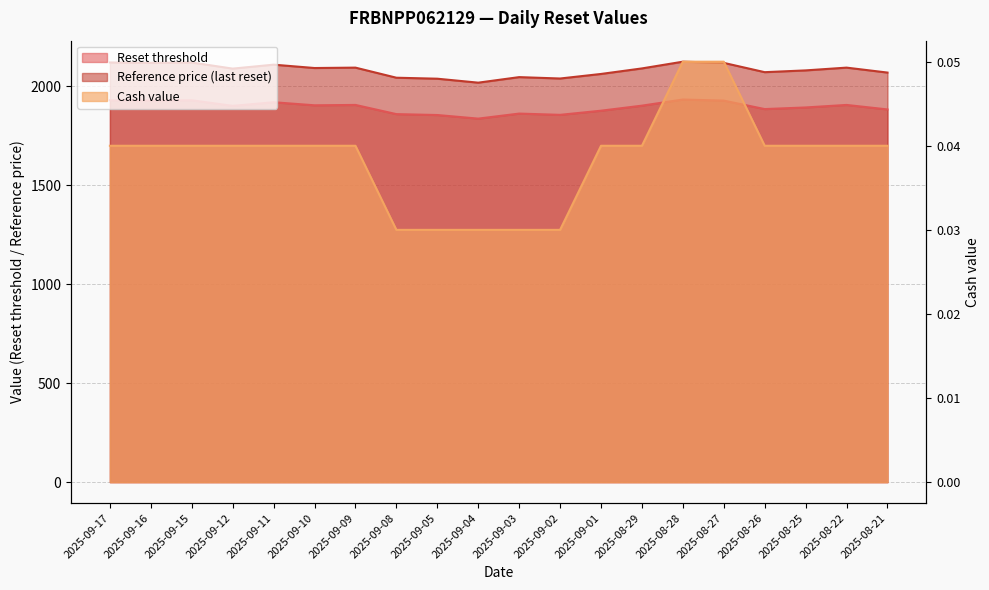

Reading left to right, what are all the values shown in this chart?

Reset threshold: 1930.1	1928.3	1930.1	1901.9	1920.1	1904.6	1906.5	1860.0	1855.5	1837.3	1862.8	1856.4	1877.3	1902.8	1933.8	1928.3	1885.5	1893.7	1906.5	1883.7
Reference price (last reset): 2121.0	2119.0	2121.0	2090.0	2110.0	2093.0	2095.0	2044.0	2039.0	2019.0	2047.0	2040.0	2063.0	2091.0	2125.0	2119.0	2072.0	2081.0	2095.0	2070.0
Cash value: 0.0	0.0	0.0	0.0	0.0	0.0	0.0	0.0	0.0	0.0	0.0	0.0	0.0	0.0	0.1	0.1	0.0	0.0	0.0	0.0